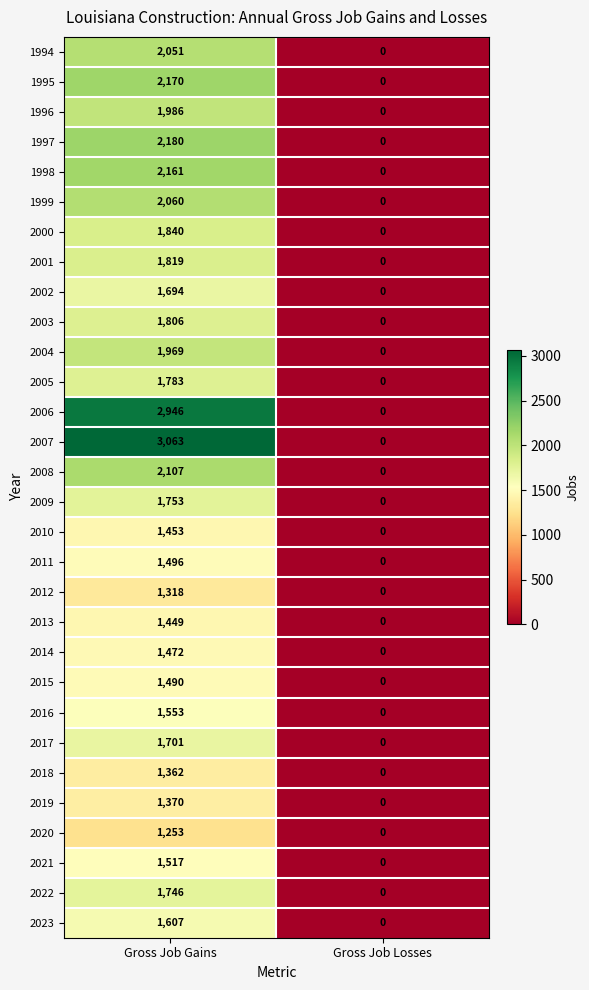

What is the greatest value displayed?

3063